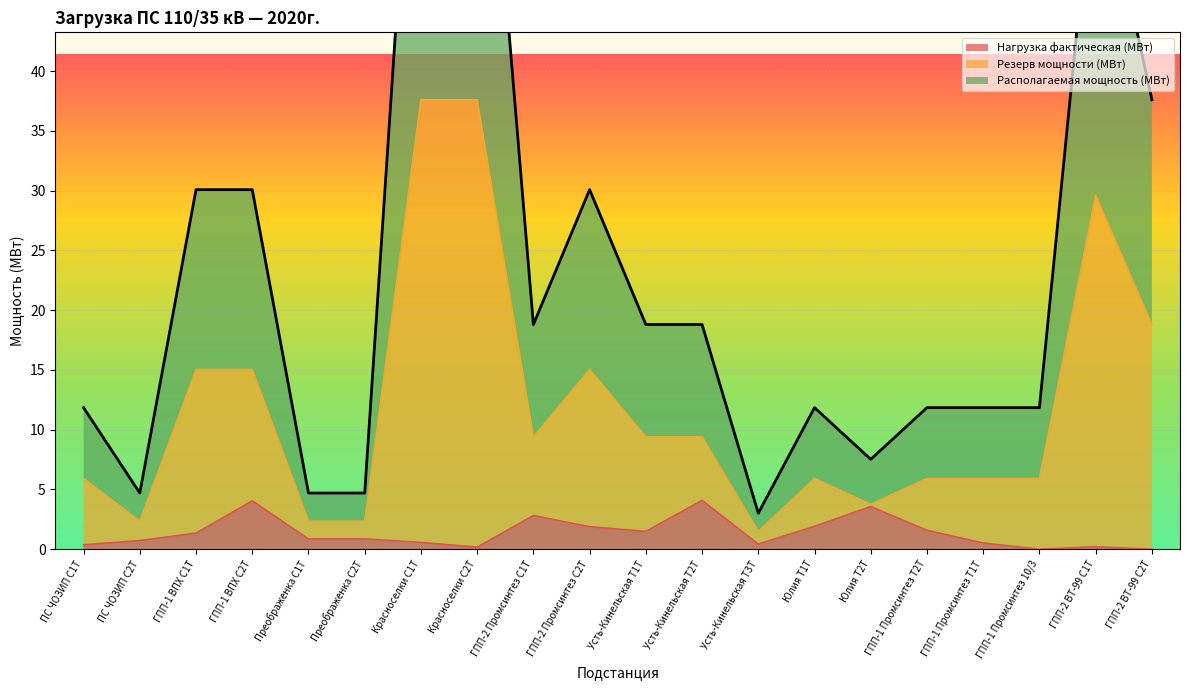

Rank the series by their average value, from highest to lowest.

Располагаемая мощность (МВт), Резерв мощности (МВт), Нагрузка фактическая (МВт)